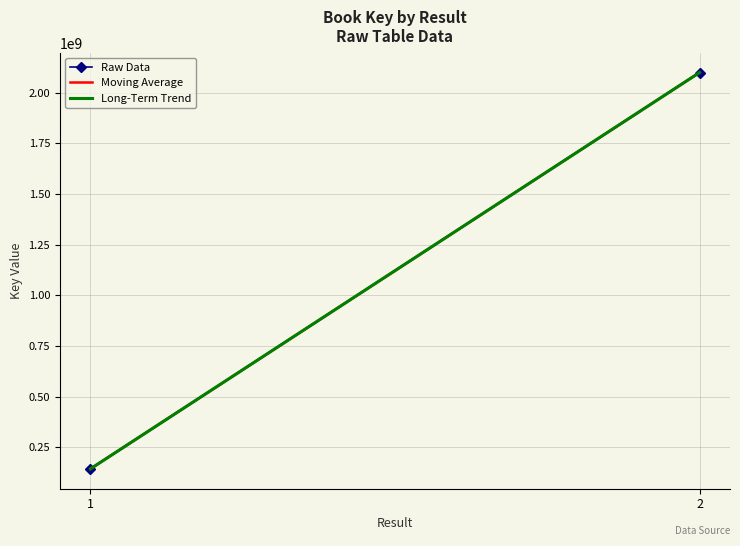

Is the value of Long-Term Trend at 2 greater than the value of Raw Data at 2?

No